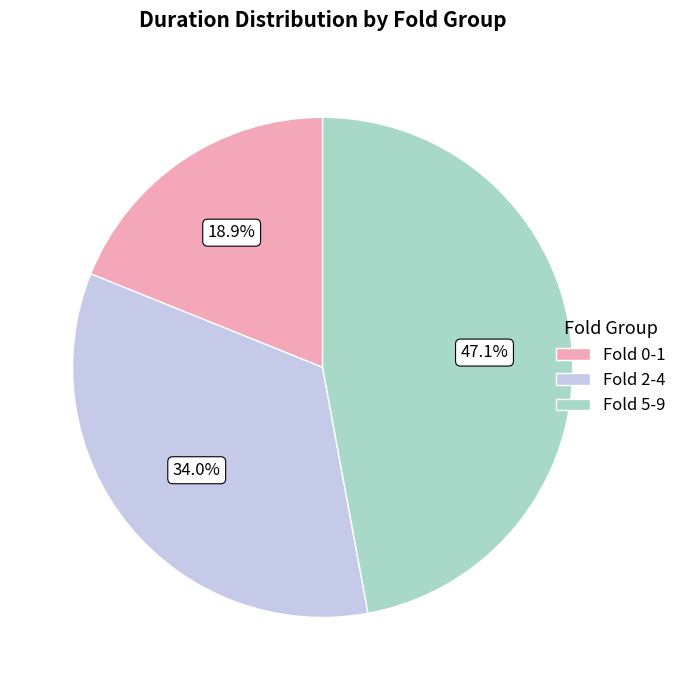

Does any single category account for the majority?

No